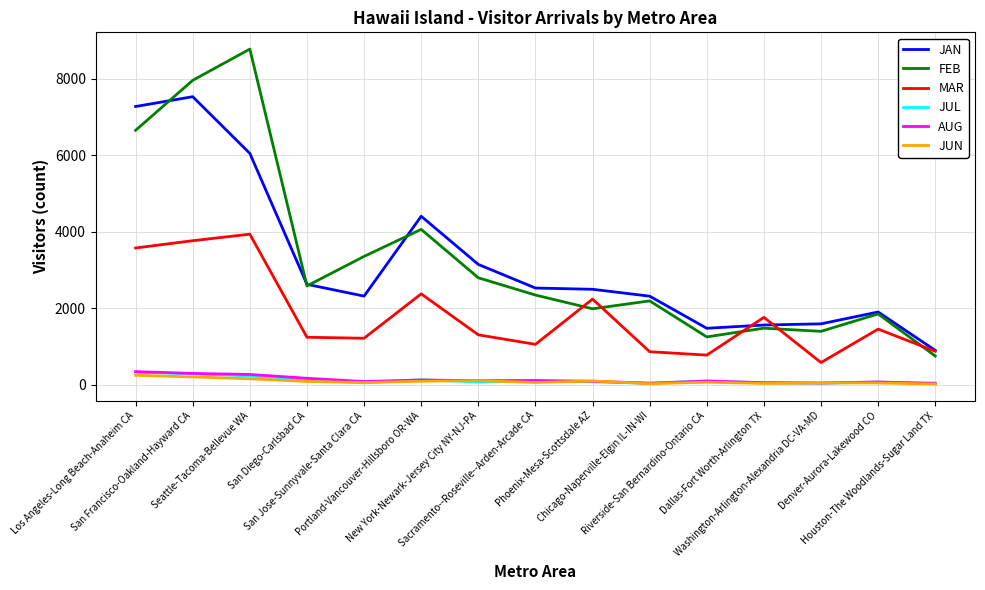

Where is the first local maximum for MAR?

Seattle-Tacoma-Bellevue WA